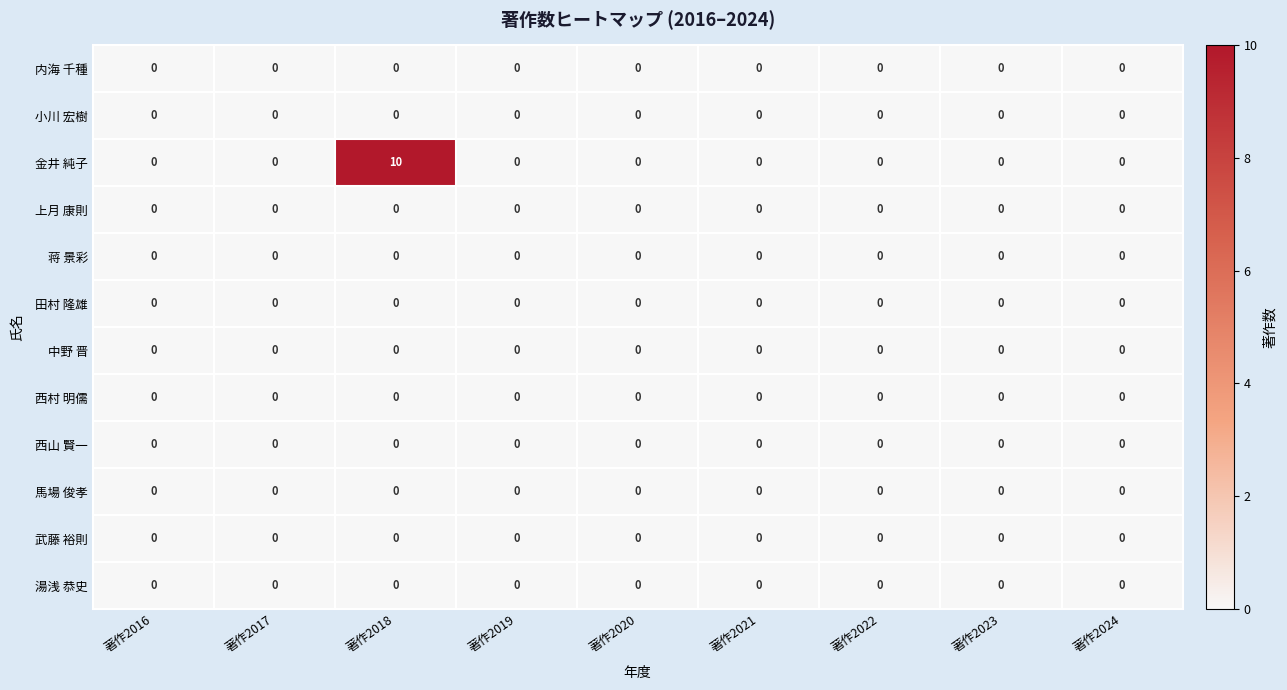

What is the total value across all series at 著作2018?

10